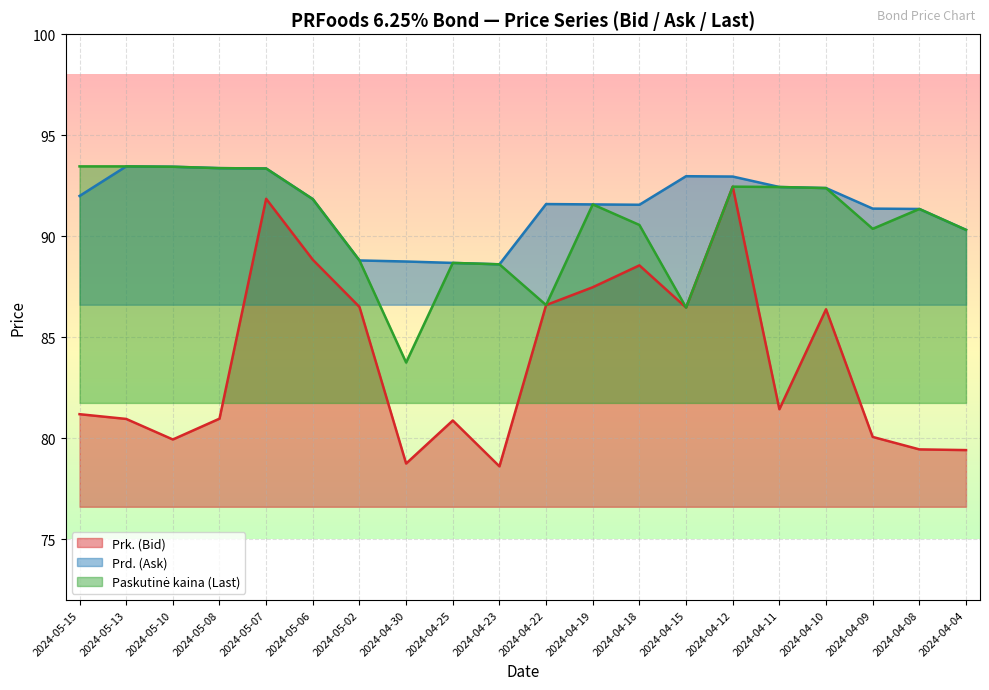

What value does the Prk. (Bid) series have at 2024-04-09?

80.1